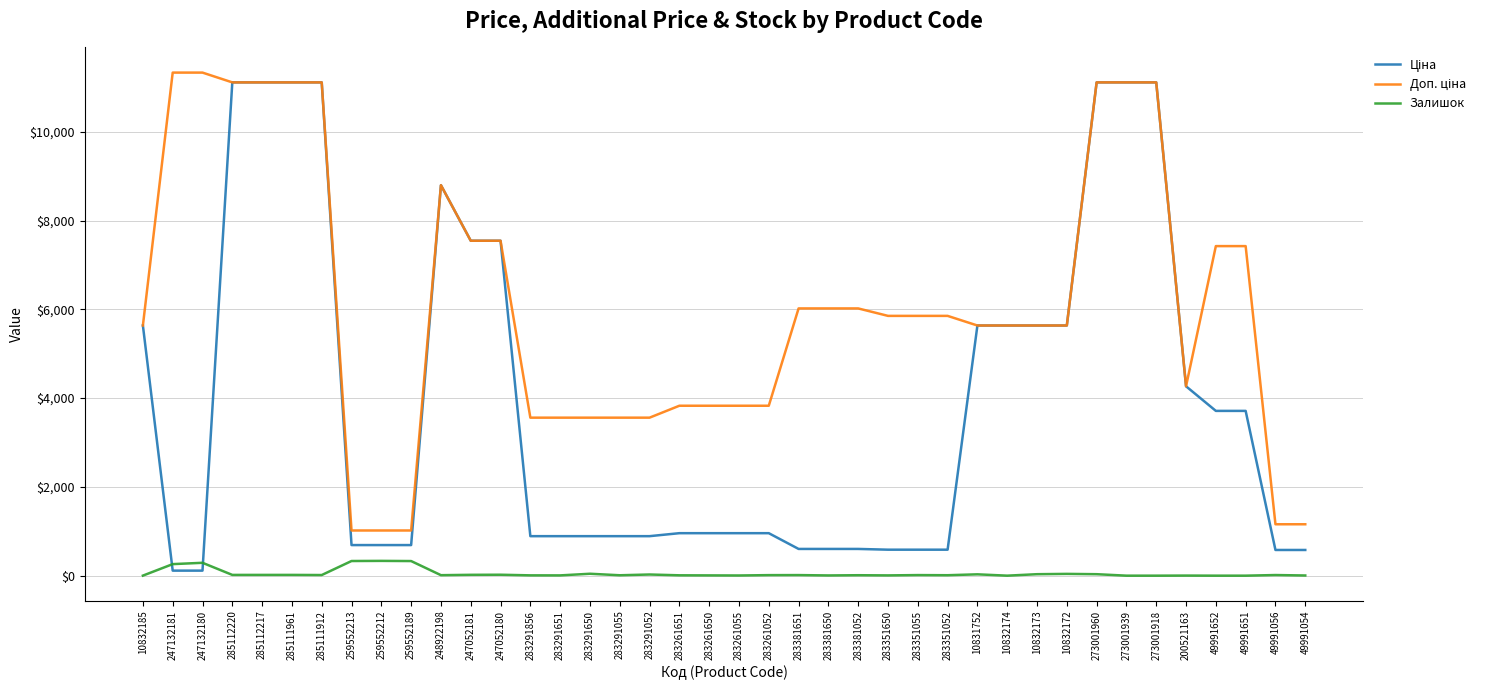

What is the greatest value displayed?

11334.0